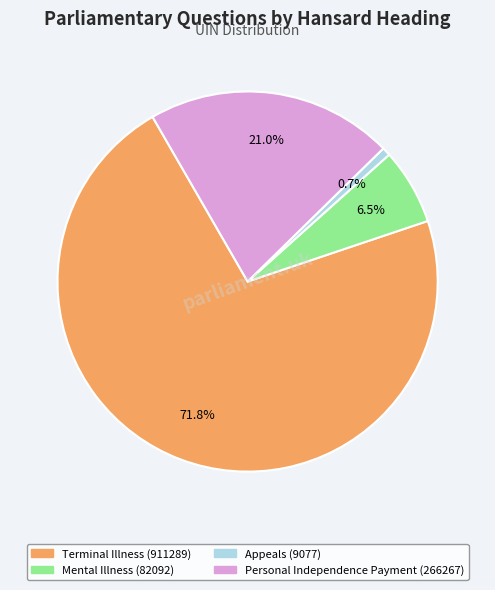

Does any single category account for the majority?

Yes